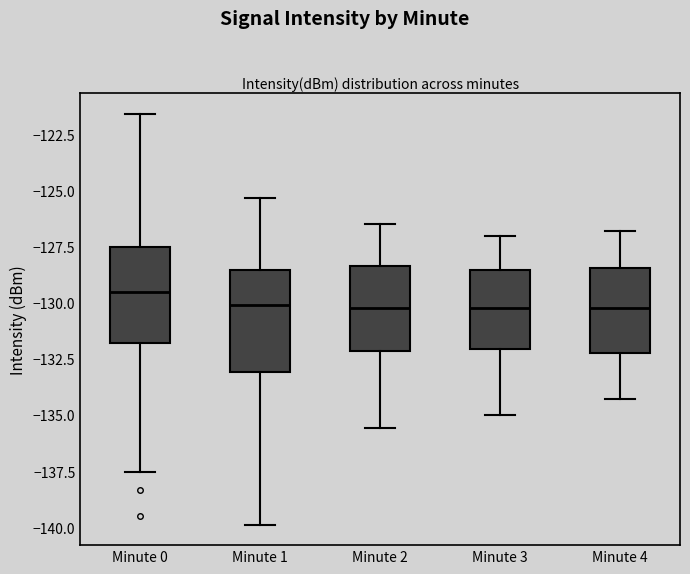

Where does the median line of the box for Minute 4 sit on the y-axis? The values are not printed on the chart, so give them approximately, as read against the axis.

-130.0